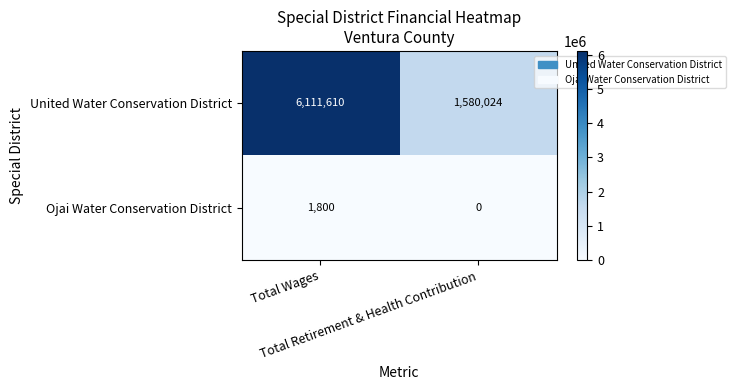

What is the average value of the United Water Conservation District series?

3845817